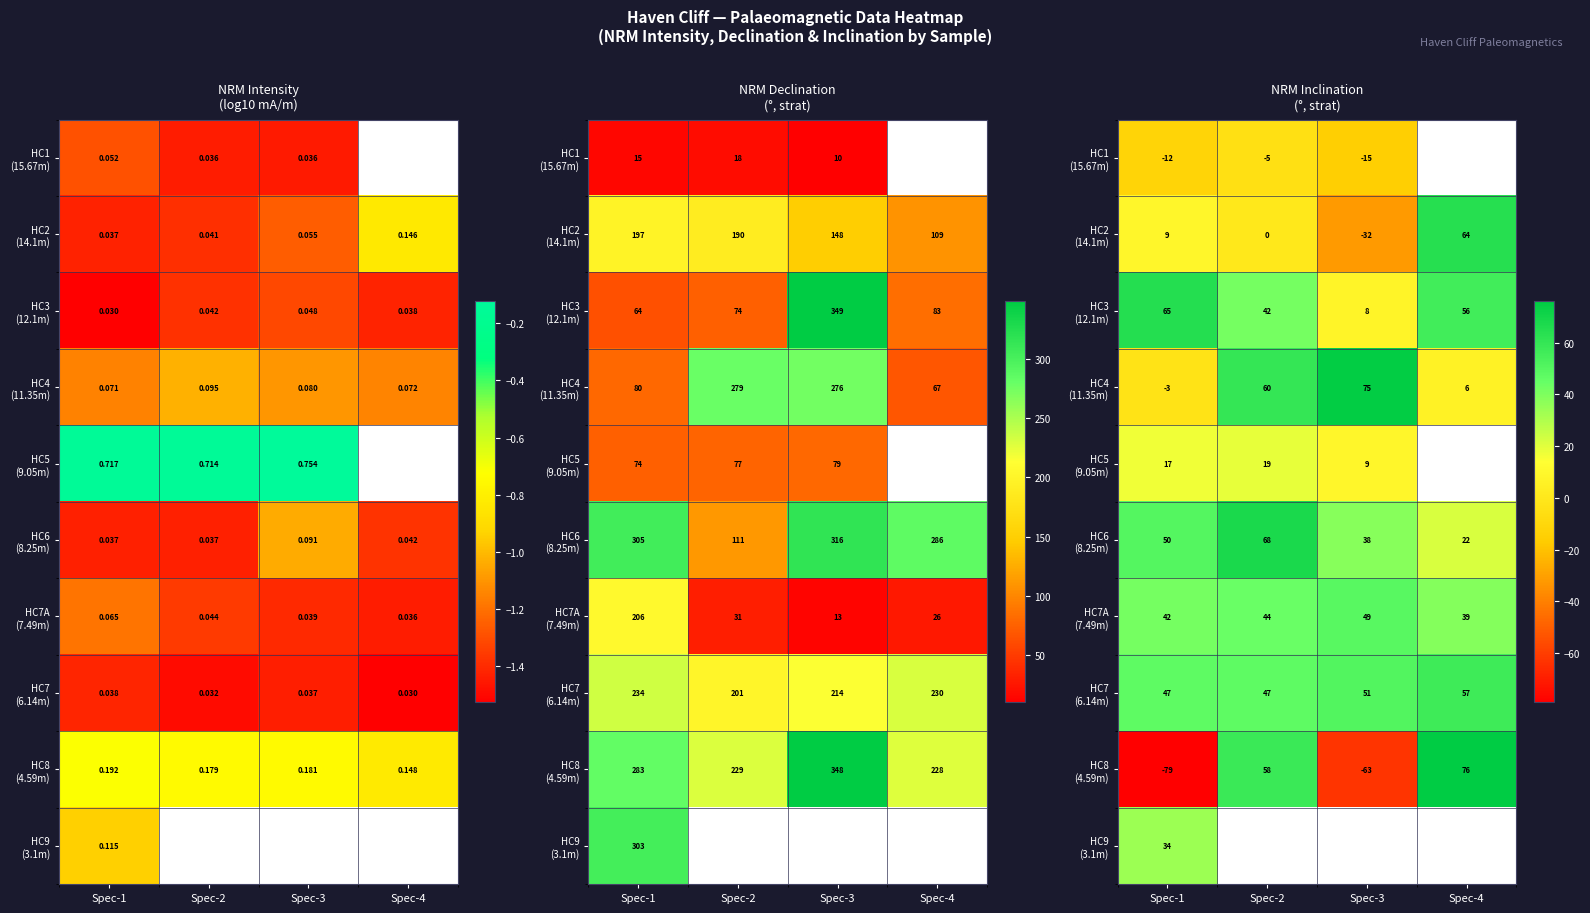

True or false: HC7A (7.49m) has a value of 72.9 at Spec-3.

False